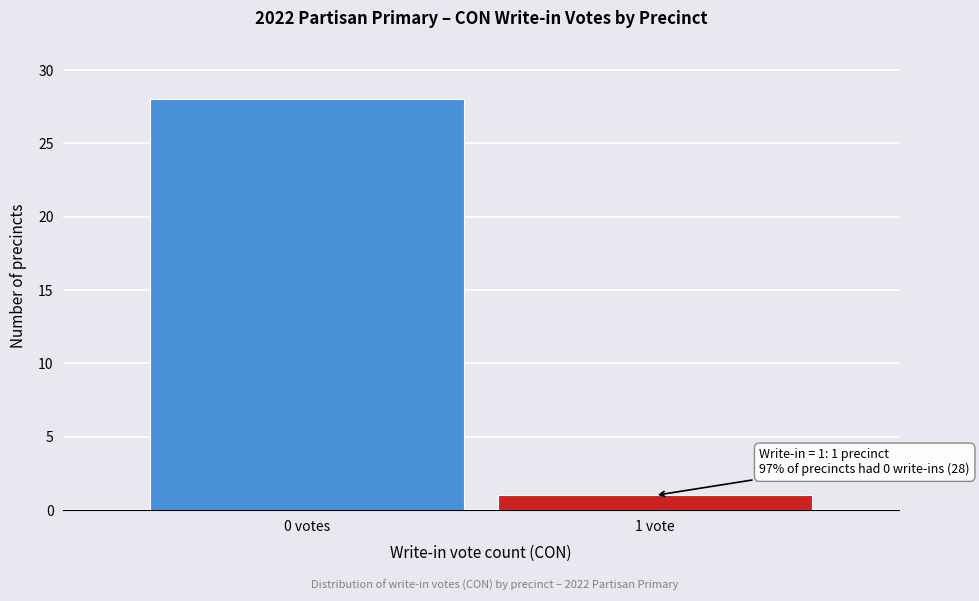

Reading left to right, transcribe all the data shown in this chart.

28	1